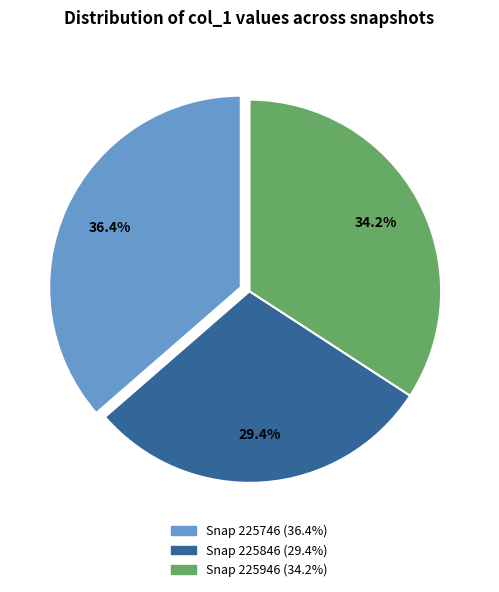

Does any single category account for the majority?

No